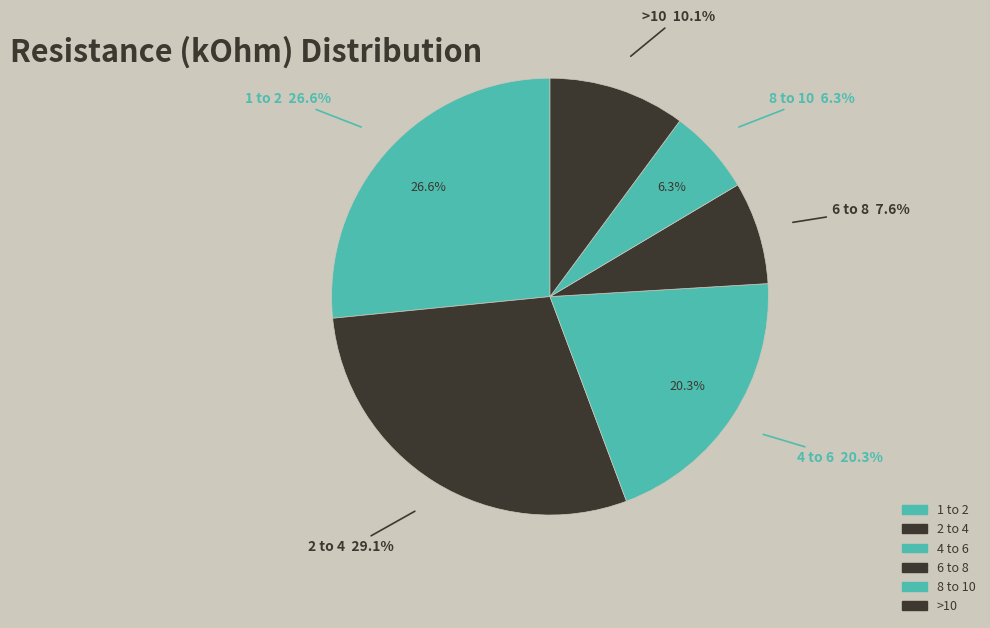

What is the ratio of the value at 4 to 6 to the value at 1 to 2?

0.8